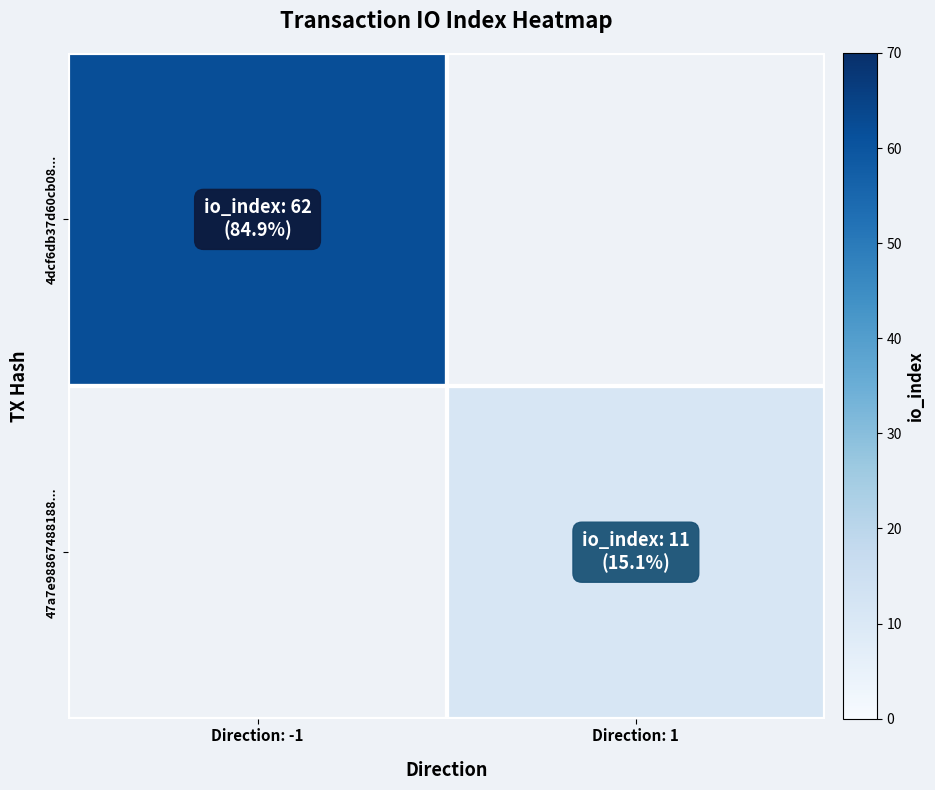

Which category has the highest value across all series?

Direction: -1